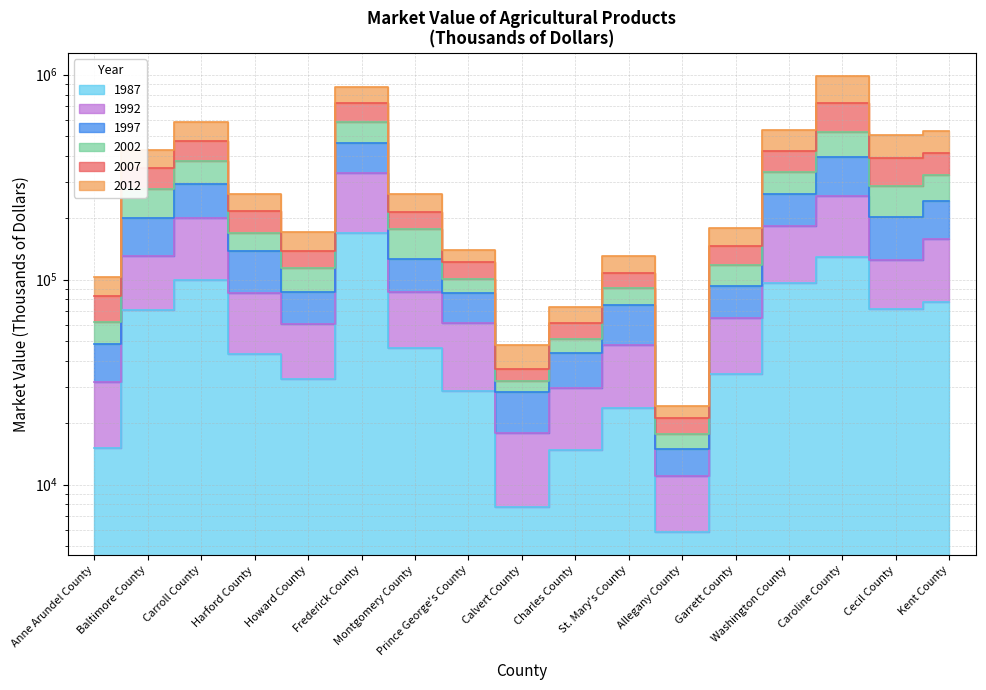

What position from the left is Harford County?

4